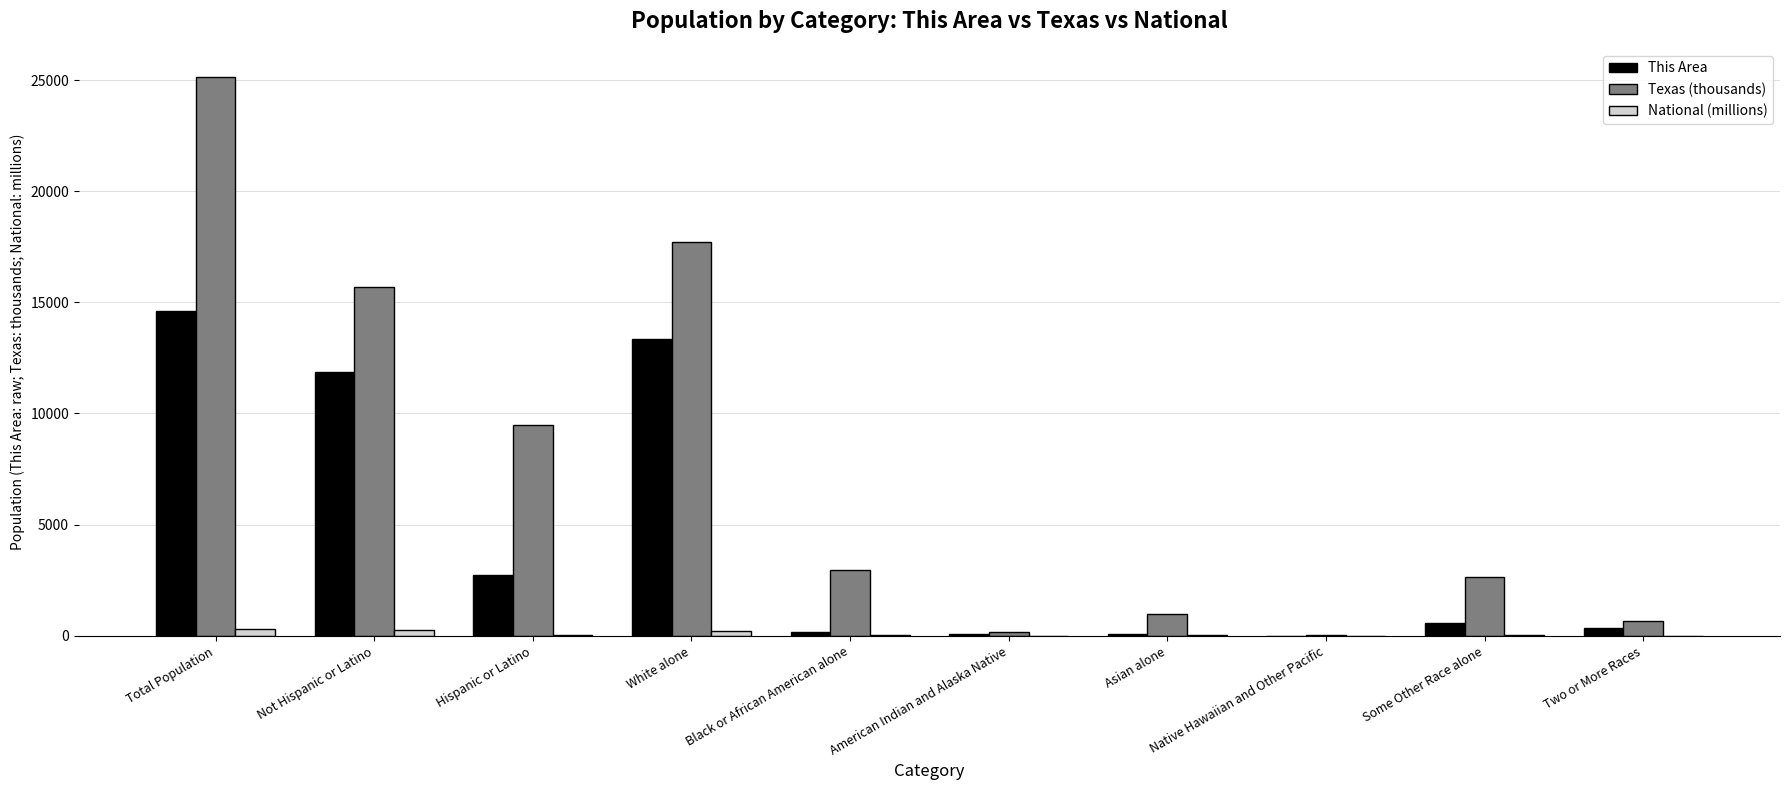

Which series changed the most between Black or African American alone and American Indian and Alaska Native?

Texas (thousands)